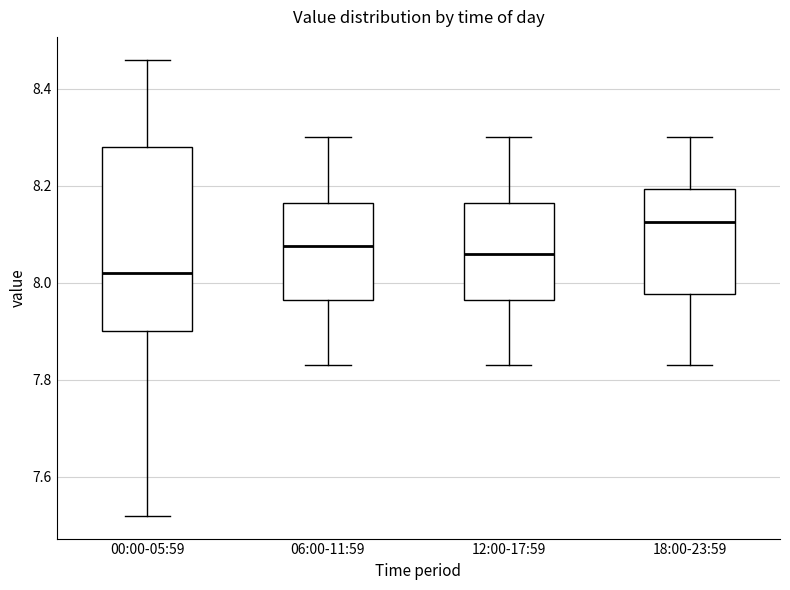

Which box's median line is the lowest?

00:00-05:59